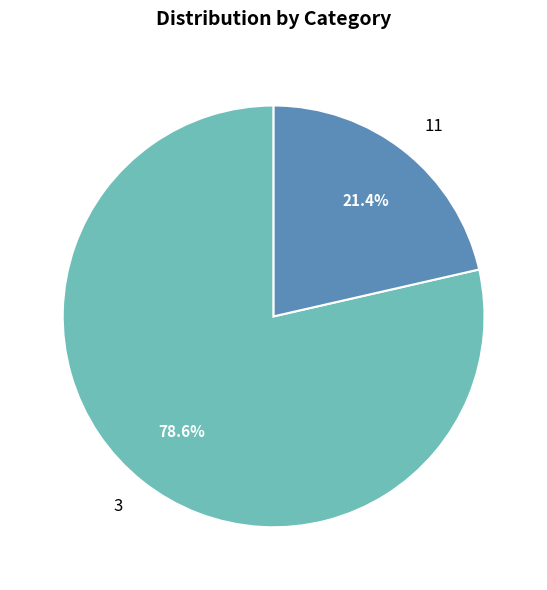

How many slices are in this pie chart?

2